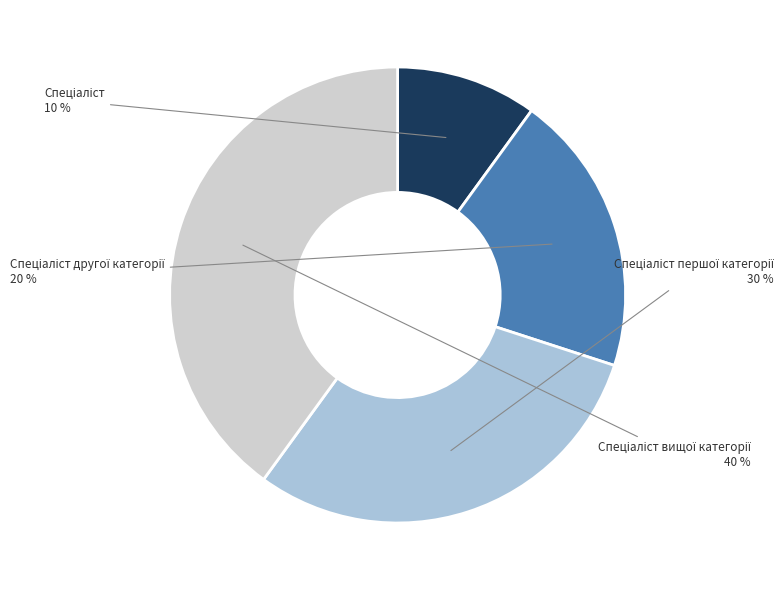

To the nearest percent, what is the difference between the largest and smallest slice percentages?

30%